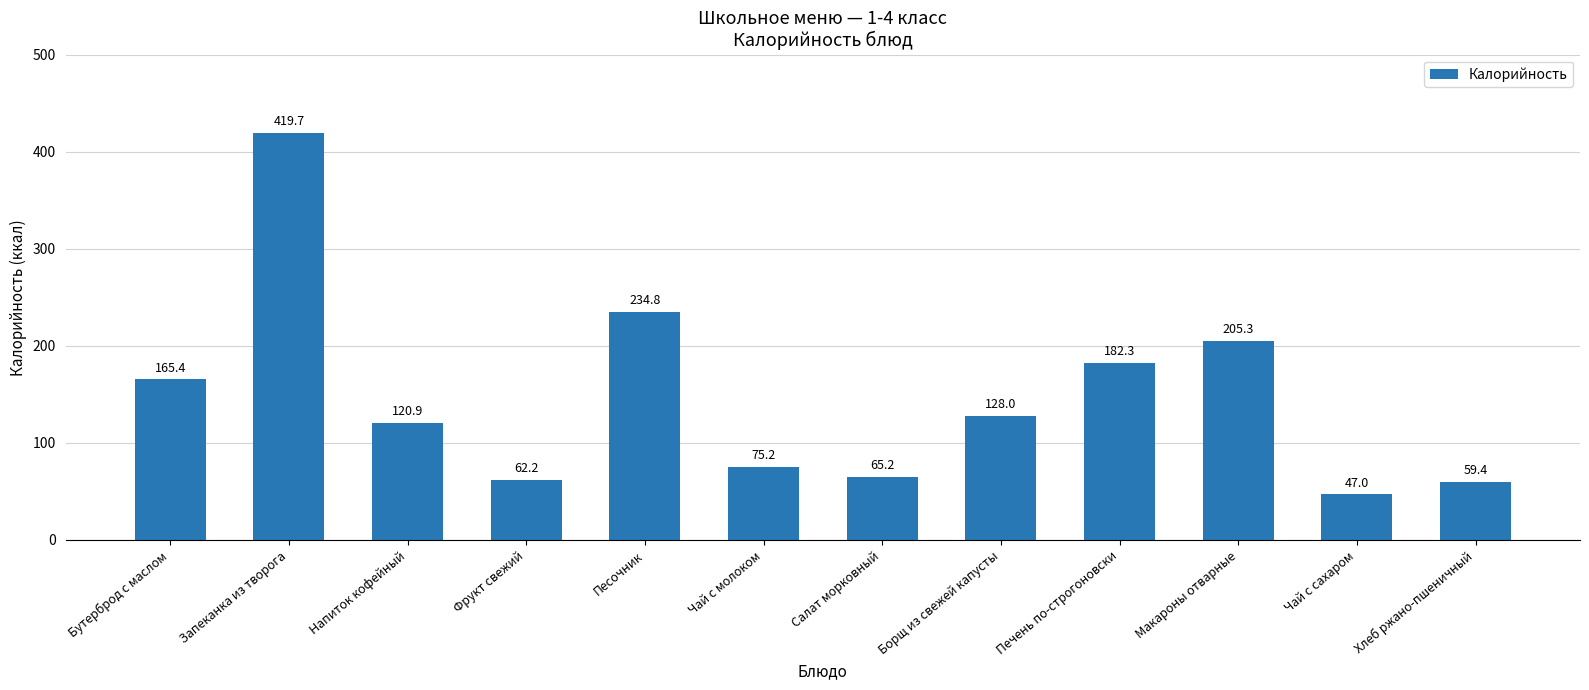

Approximately how many times larger is the value at Запеканка из творога compared to Напиток кофейный?

3.5